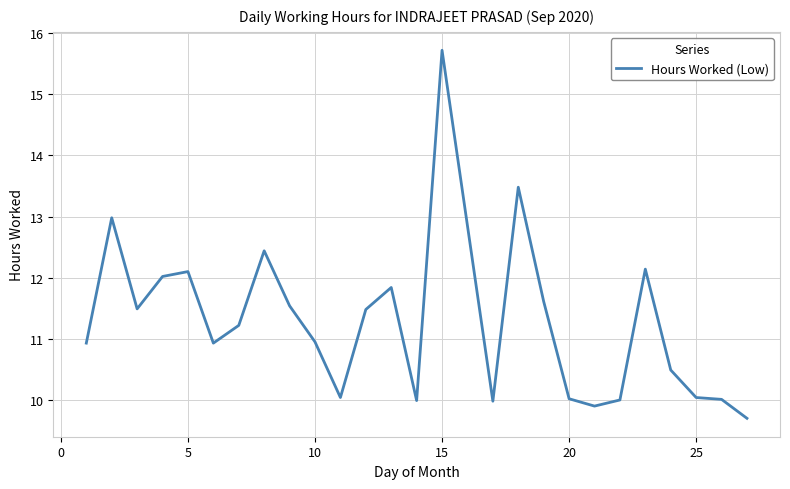

What is the difference between the maximum and minimum values?

6.0